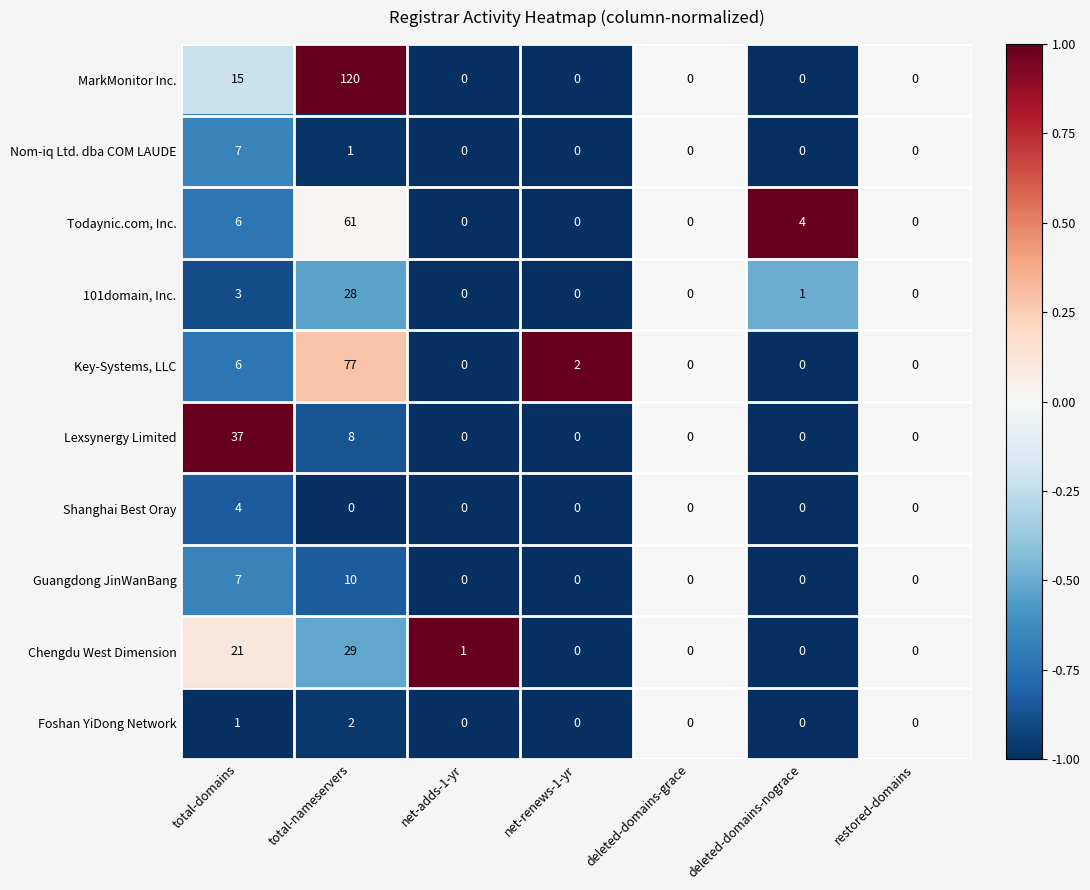

How many data points does each series have?

7